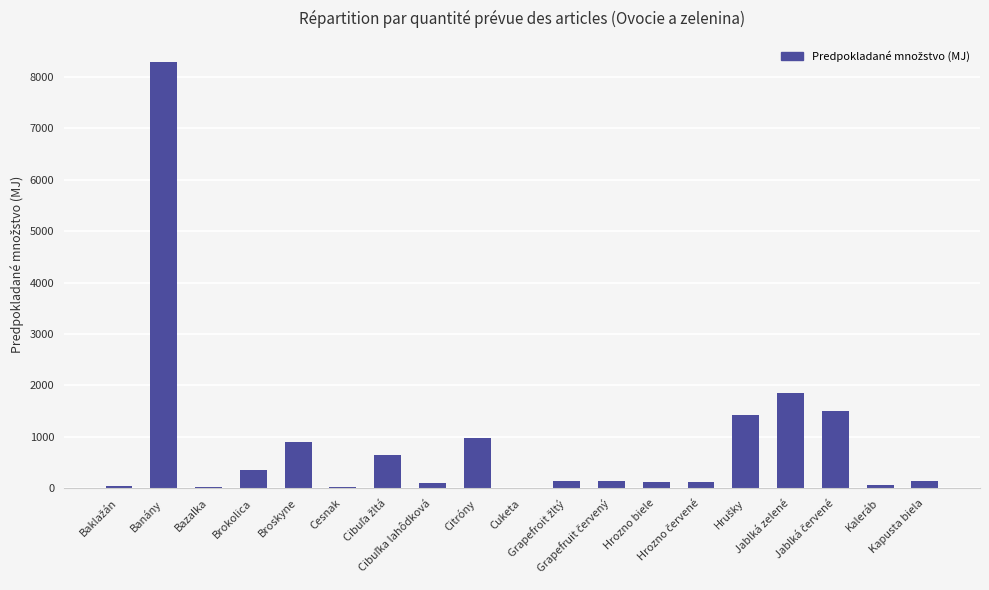

Does the chart contain stacked bars?

No